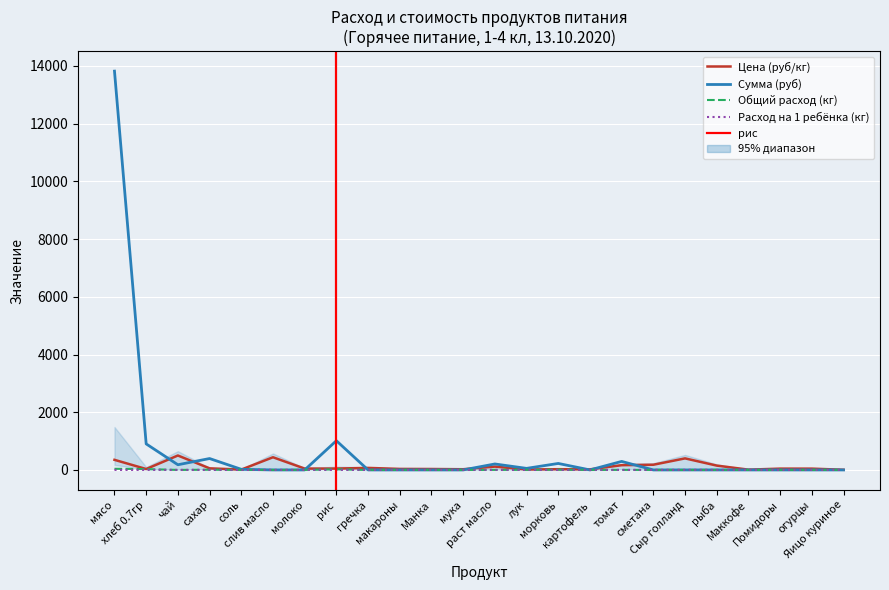

The Цена series shows 13.5 at Маккофе. True or false?

False